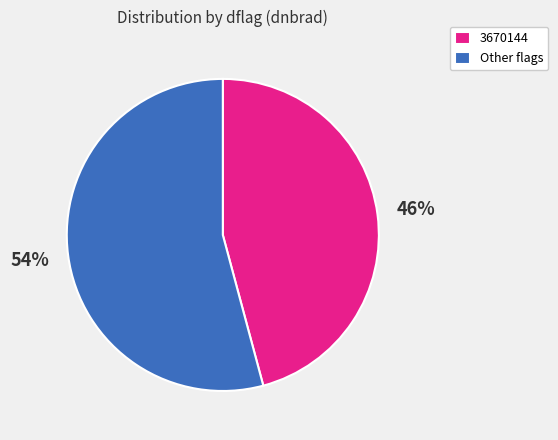

To the nearest percent, what is the difference between the largest and smallest slice percentages?

8%